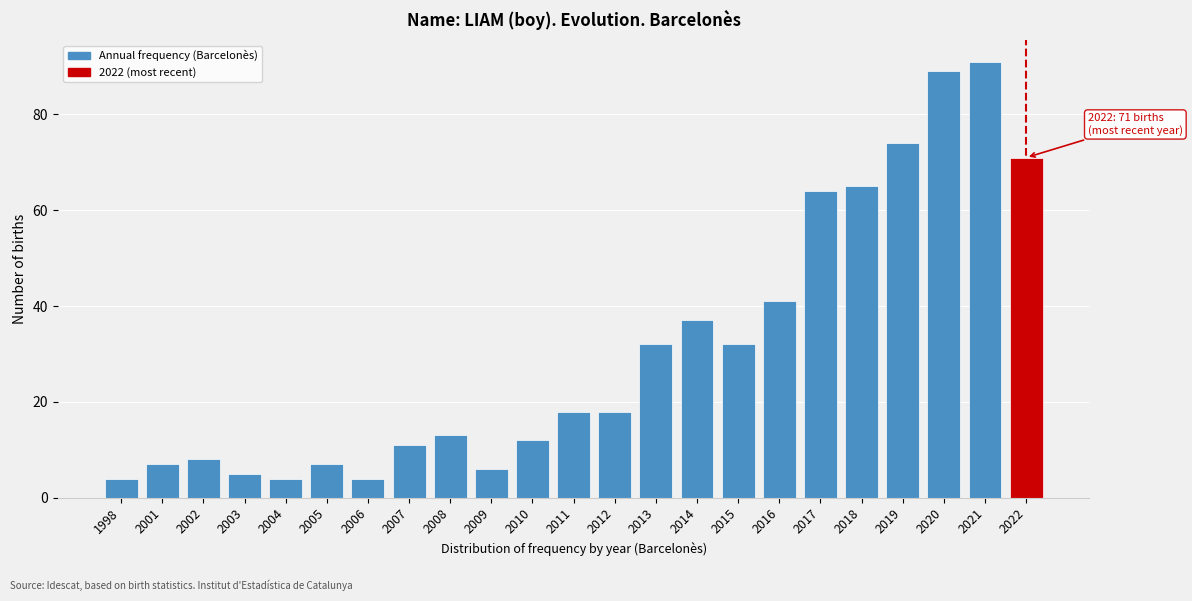

Reading right to left, extract all data points from this chart.

71	91	89	74	65	64	41	32	37	32	18	18	12	6	13	11	4	7	4	5	8	7	4